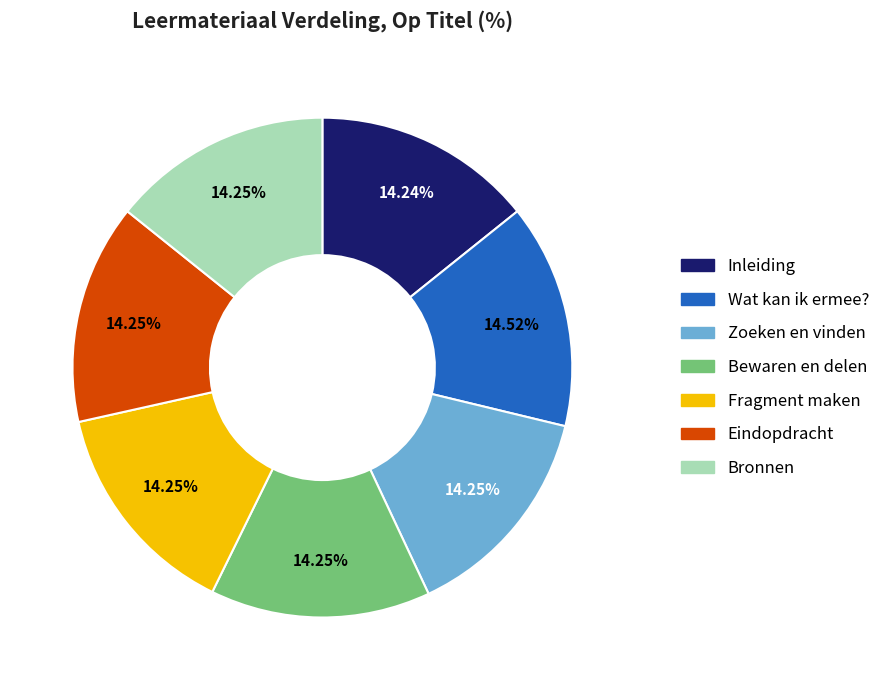

How many segments does this pie chart have?

7